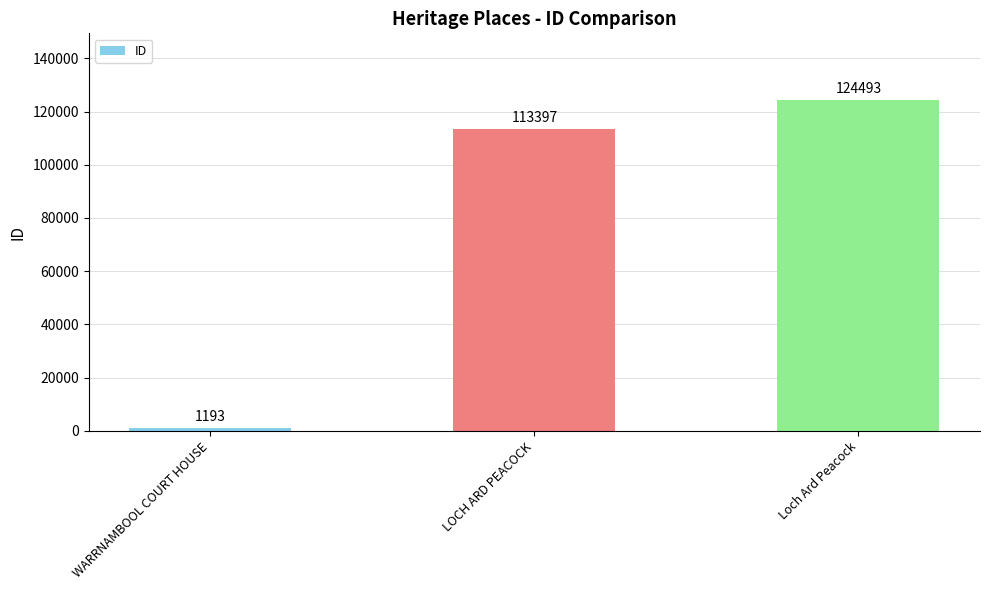

What is the average value?

79694